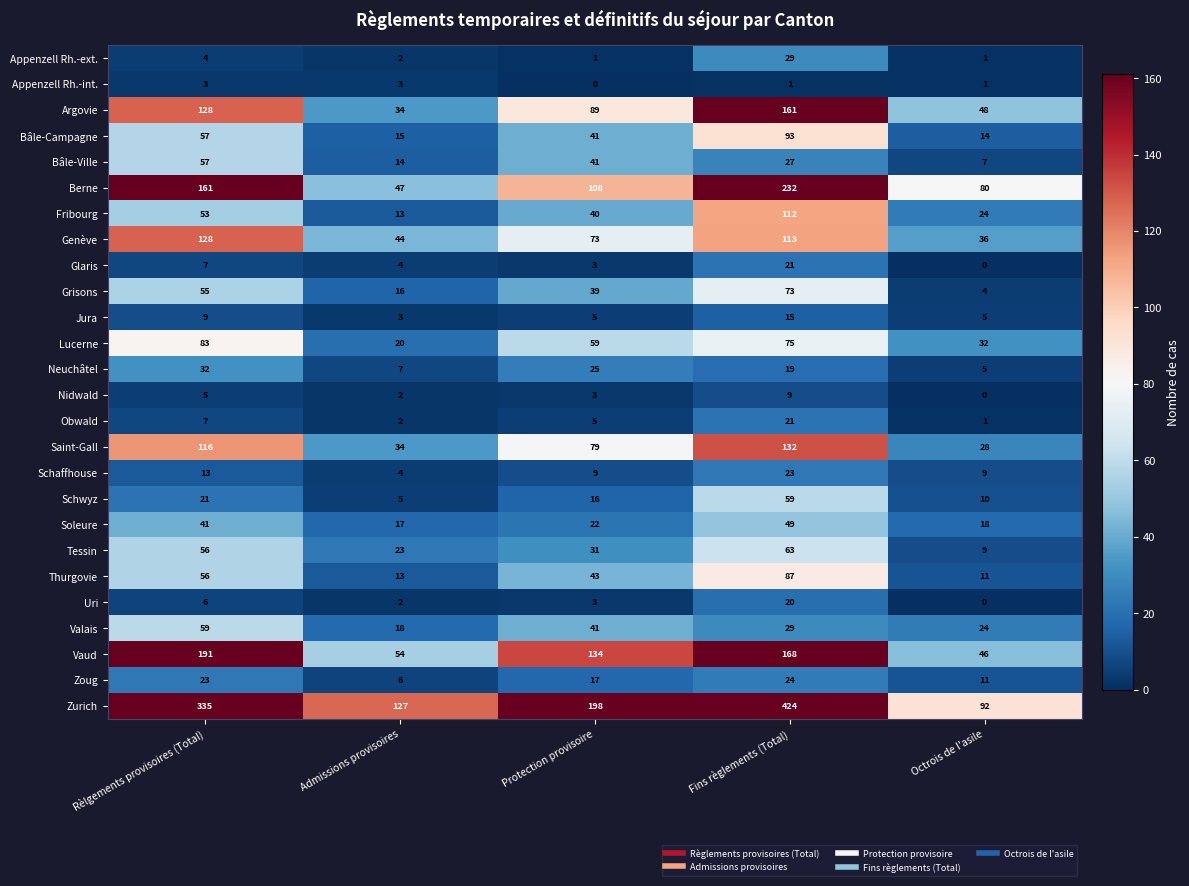

How many distinct data groups are displayed?

26